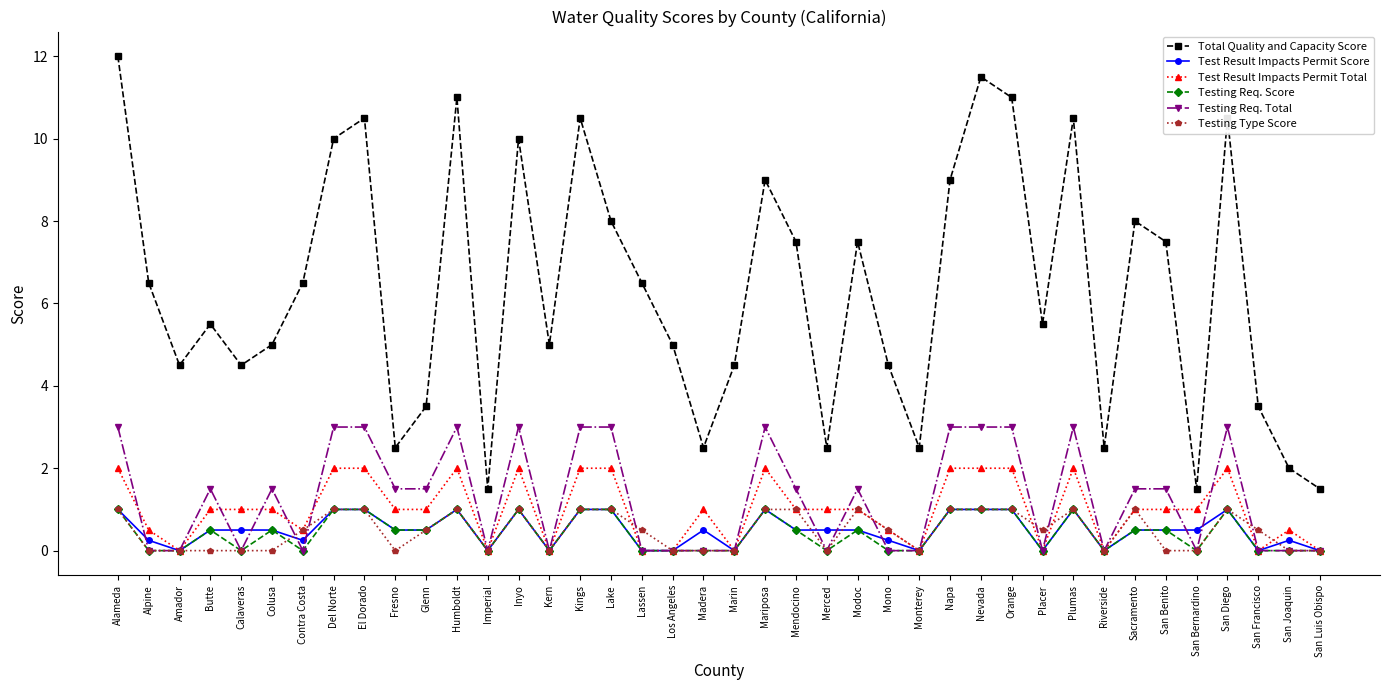

True or false: Total Quality and Capacity Score has a value of 3.8 at Orange.

False